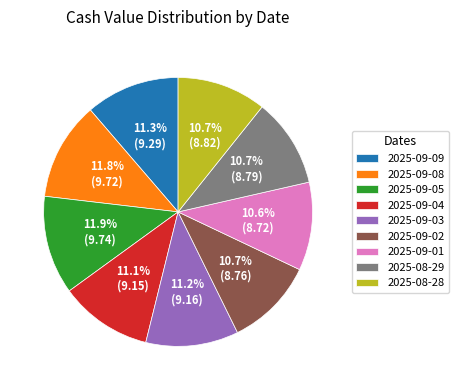

How many segments does this pie chart have?

9